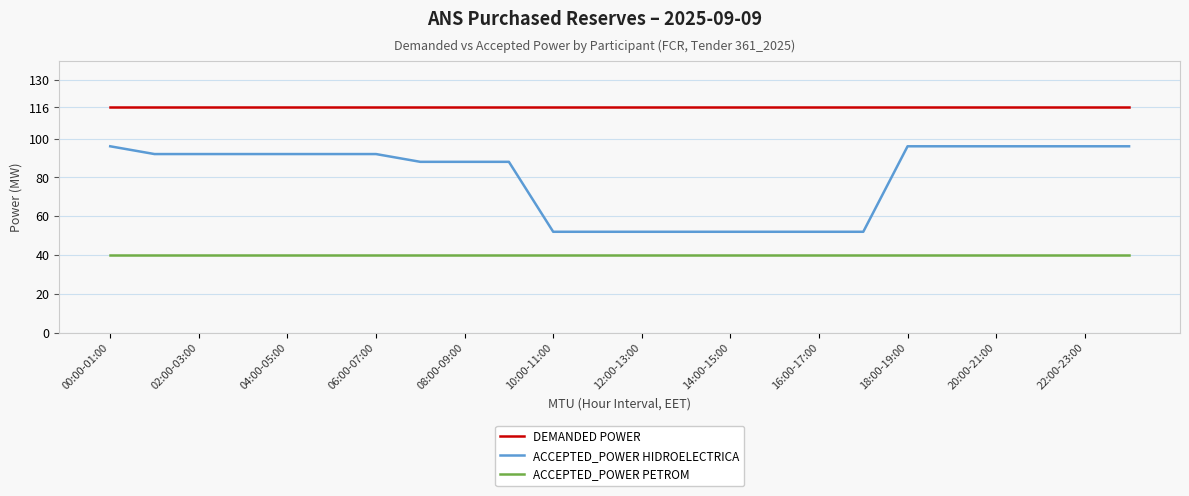

What is the lowest value of the ACCEPTED_POWER PETROM series?

40